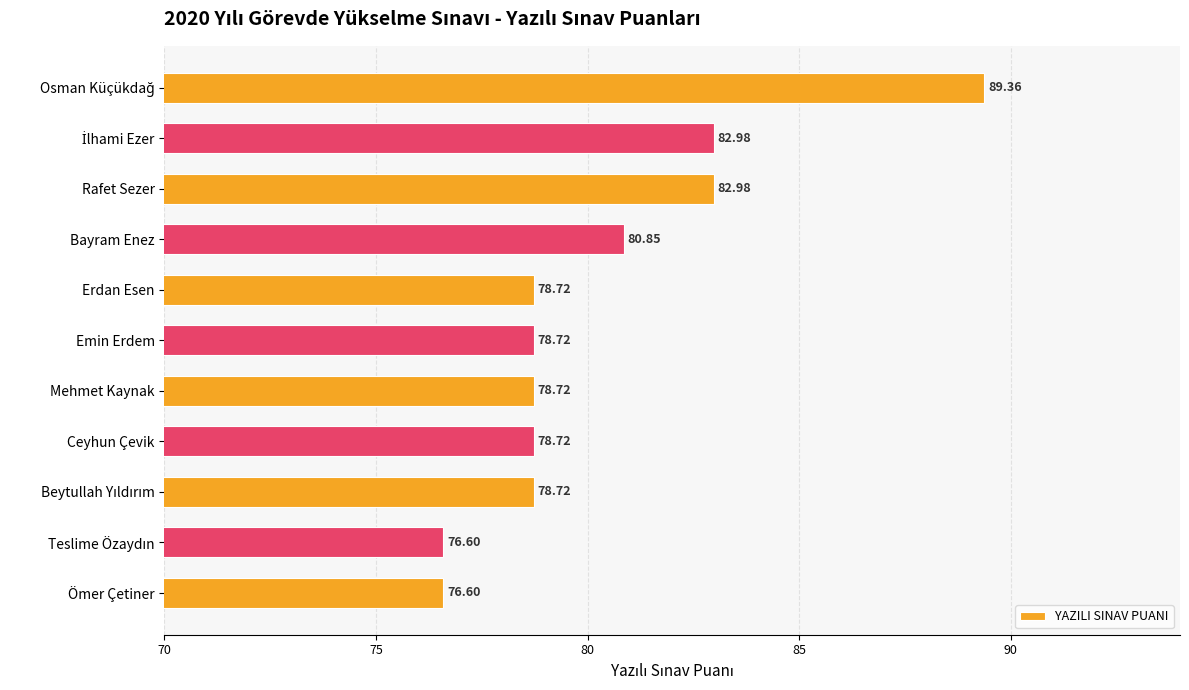

What is the label of the 1st bar from the bottom?

Ömer Çetiner